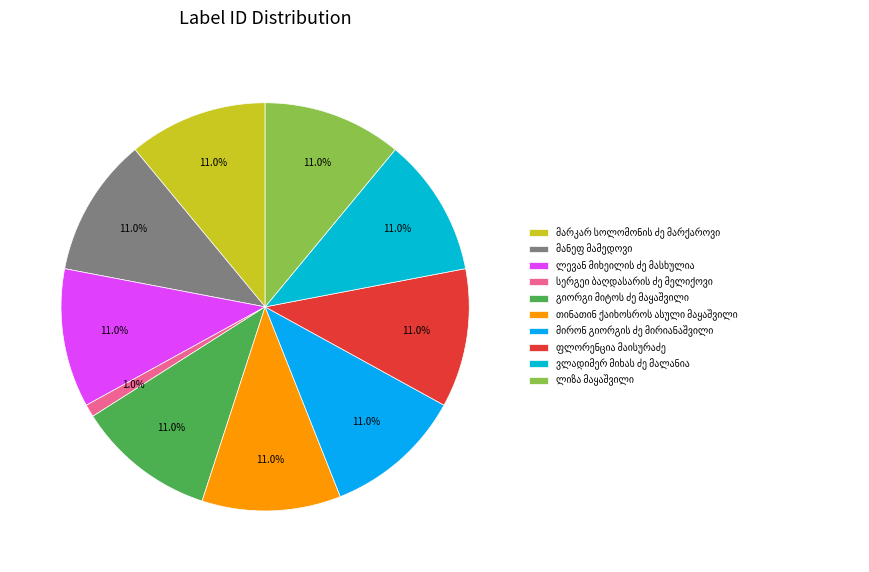

To the nearest percent, what portion does მირონ გიორგის ძე მირიანაშვილი represent?

11%